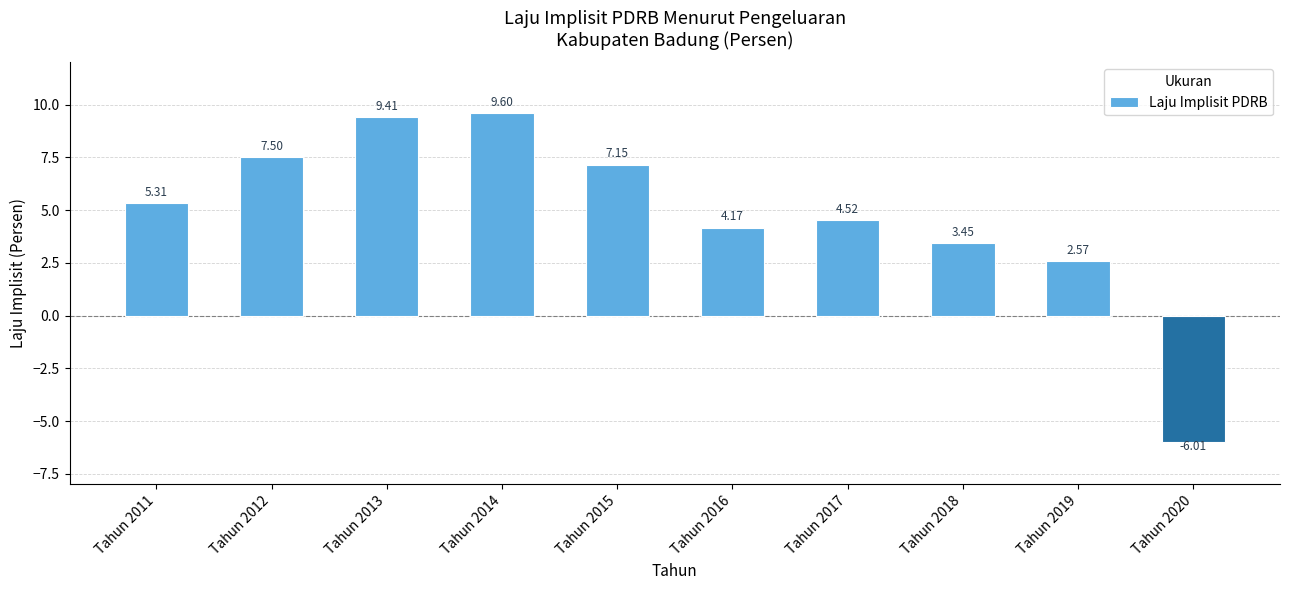

Where does the data first go above 5?

Tahun 2011